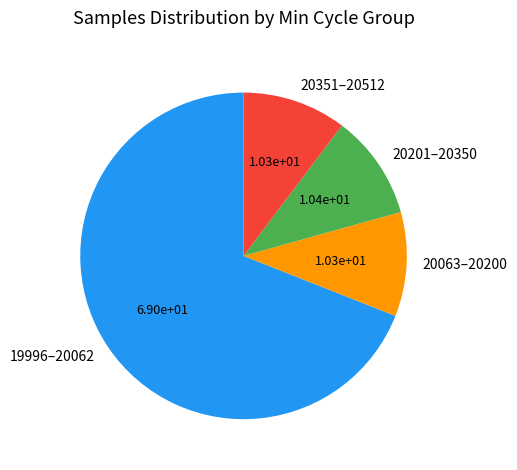

Which has a higher value, 19996–20062 or 20063–20200?

19996–20062